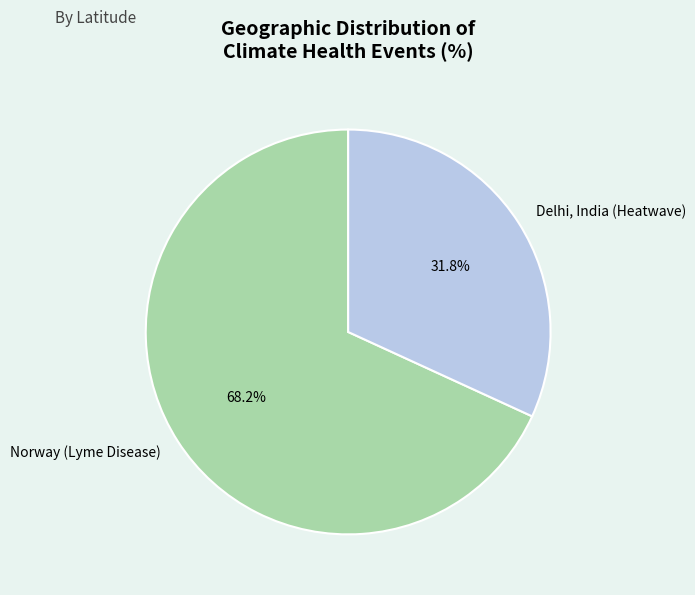

Is there any slice that represents more than half of the pie?

Yes